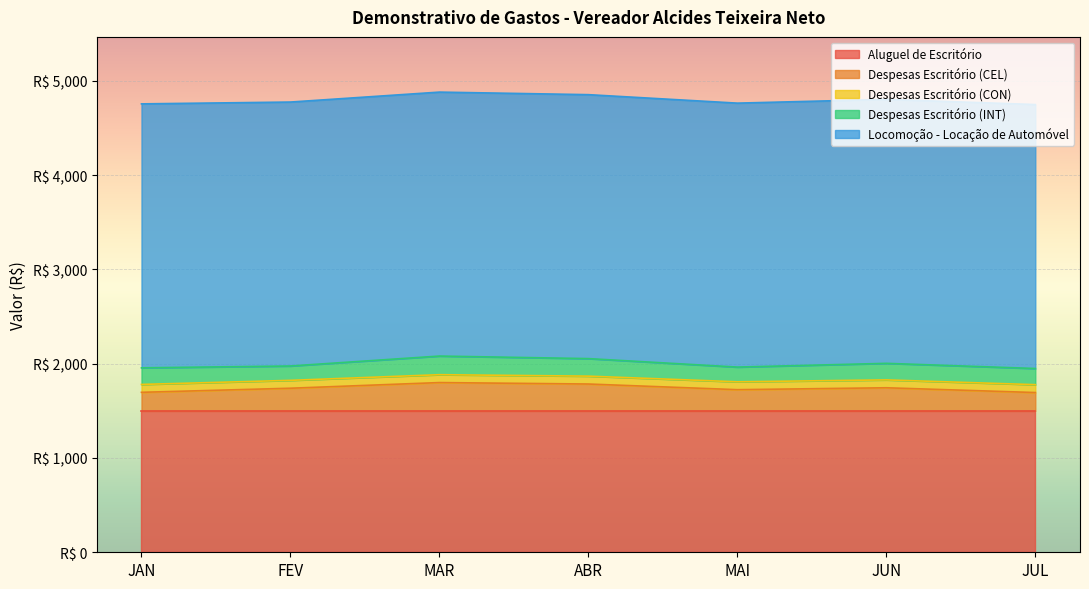

True or false: Despesas Escritório (CON) and Aluguel de Escritório cross at least once.

False